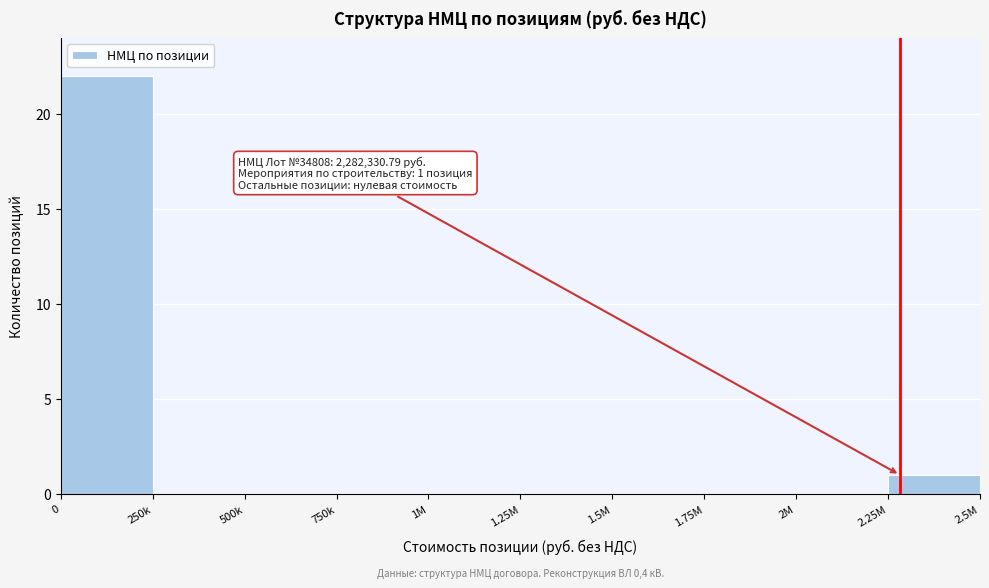

Reading right to left, what are all the values shown in this chart?

2.25M=1	2M=0	1.75M=0	1.5M=0	1.25M=0	1M=0	750k=0	500k=0	250k=0	0=22